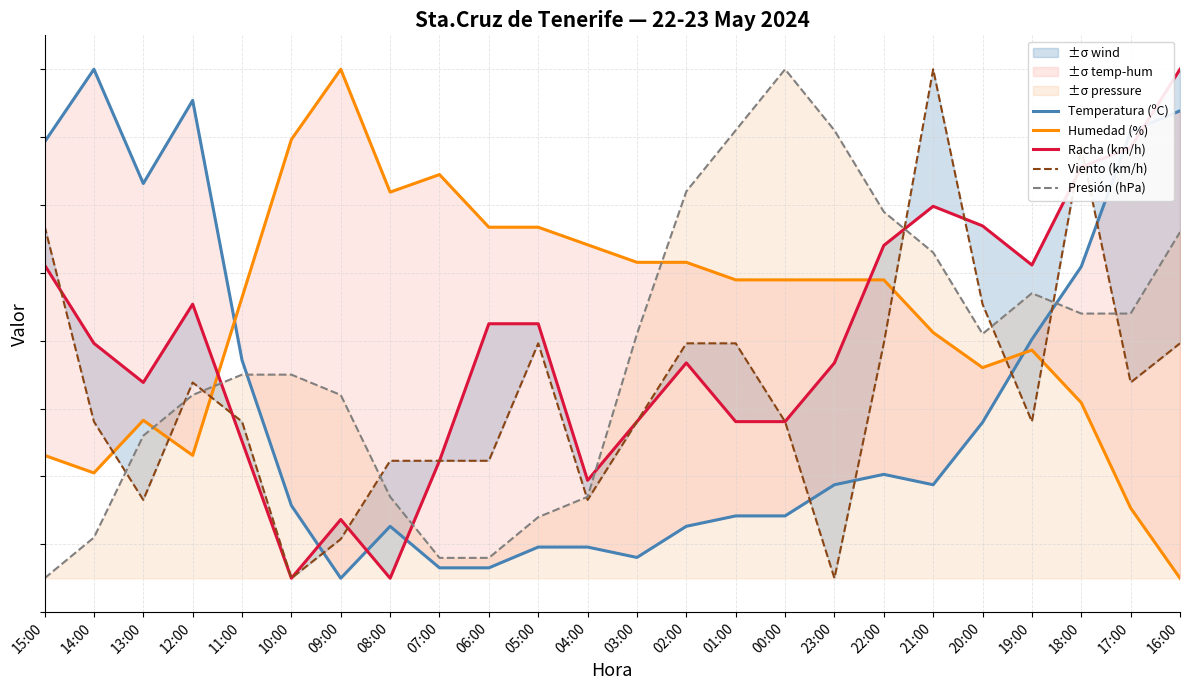

Which series has the widest spread of values?

Temperatura (ºC)